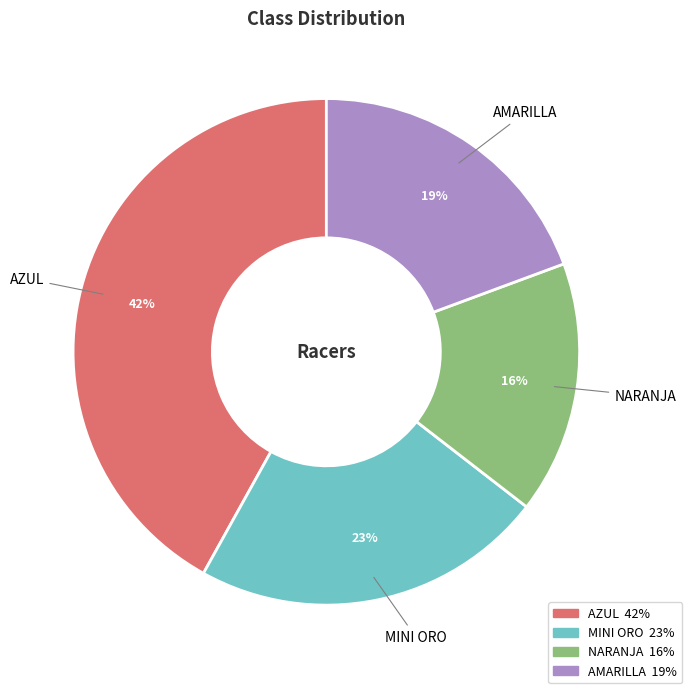

How many segments does this pie chart have?

4